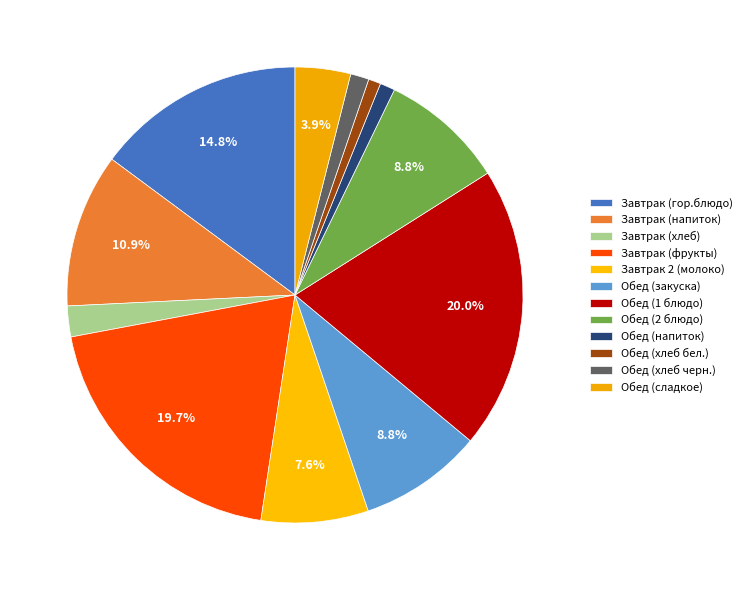

Is there a majority slice in this chart?

No